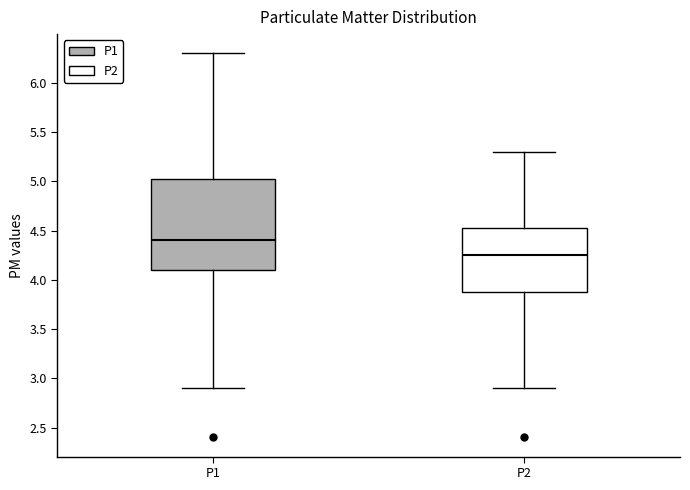

Comparing the boxes themselves (not the whiskers), which one is the tallest?

P1